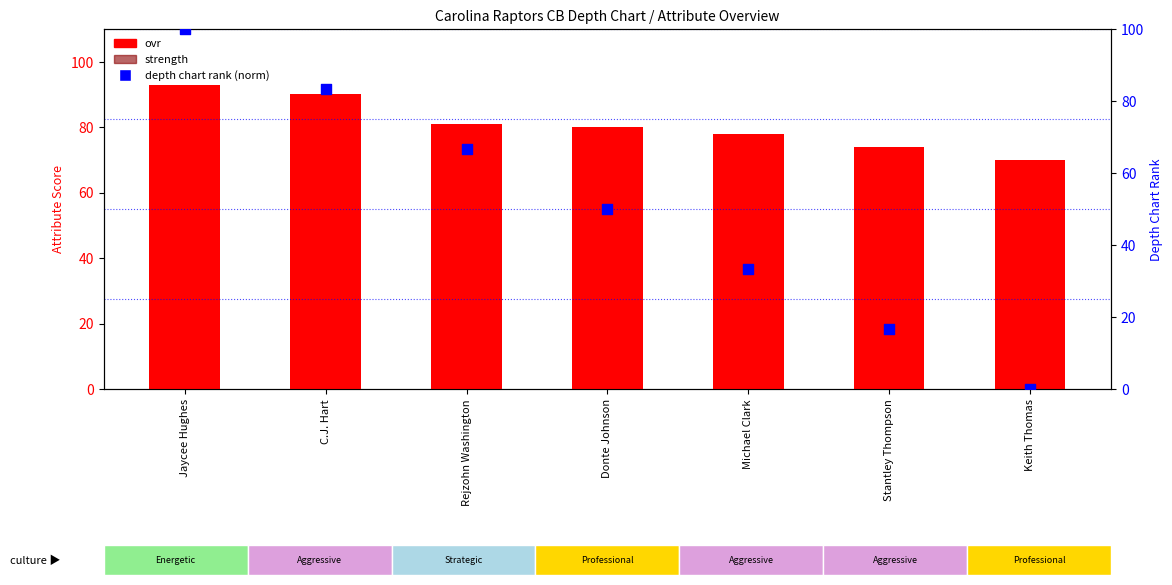

At which category is the sum across all series the highest?

Jaycee Hughes